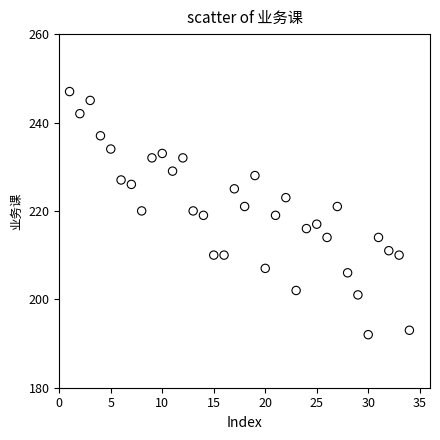

What is the range of X values (max minus min)?

33